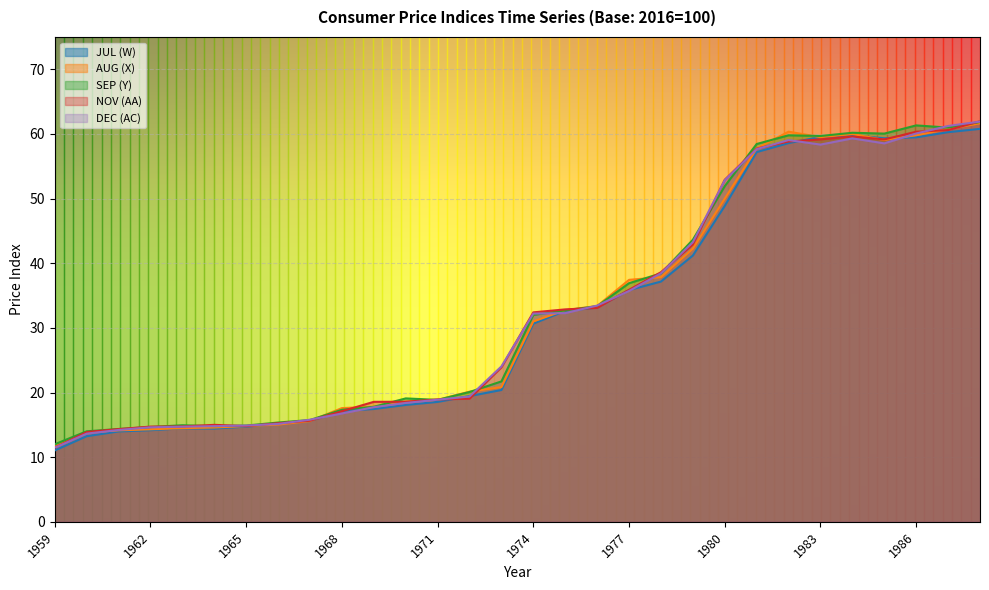

How many categories are shown in the chart?

30